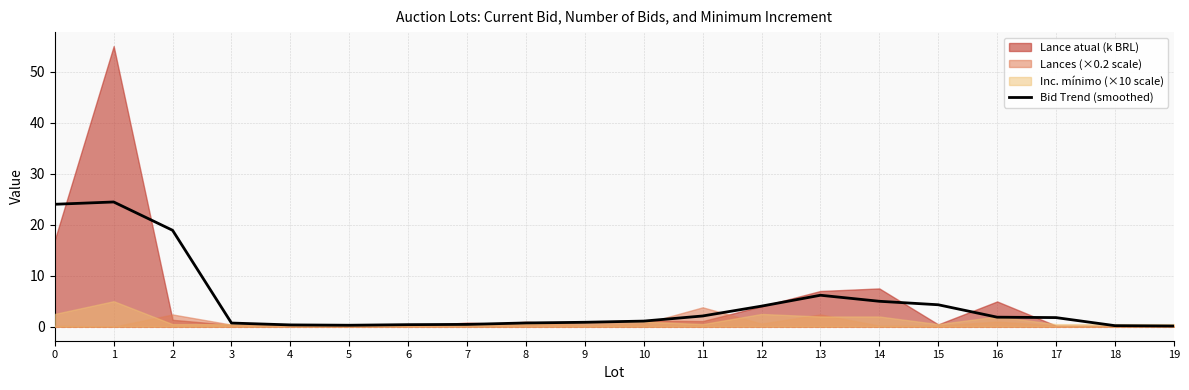

What is the sum of the values at 0 and 10?

25.1